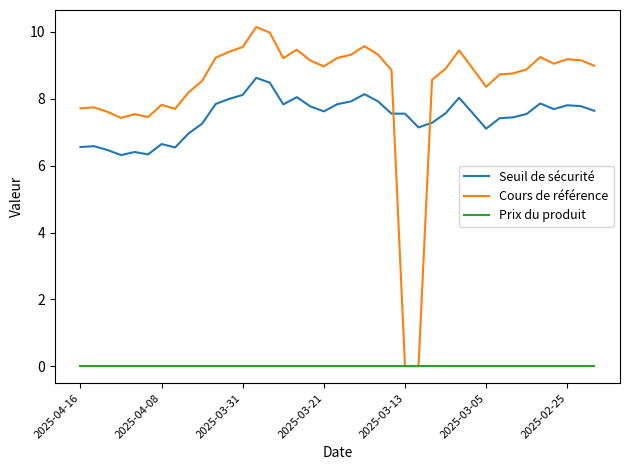

What is the minimum value for Seuil de sécurité?

6.3